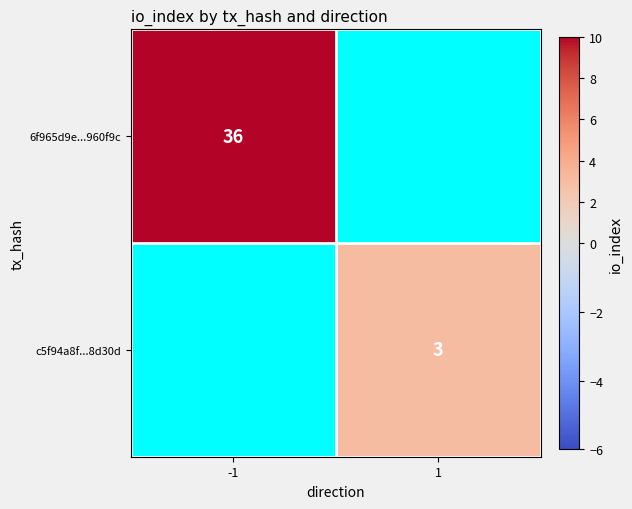

Is the value of c5f94a8f...8d30d at 1 greater than the value of 6f965d9e...960f9c at -1?

No